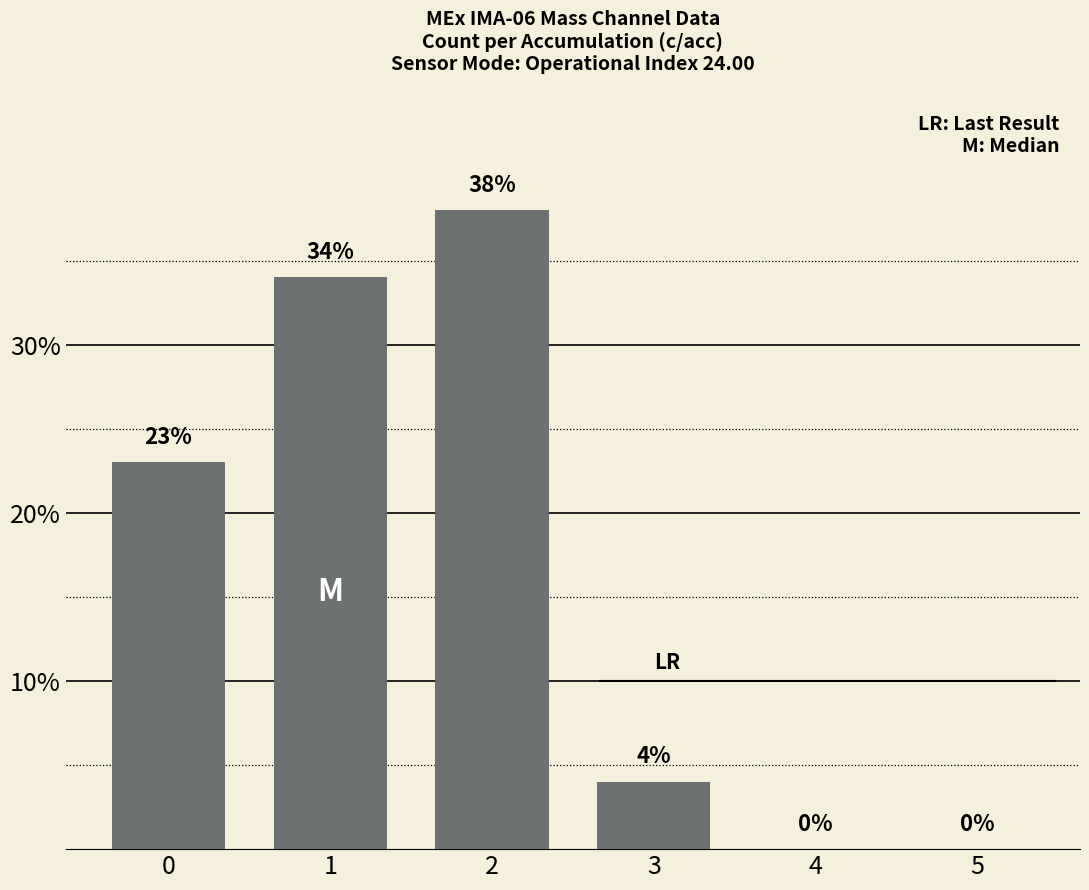

How many series are shown in this chart?

1